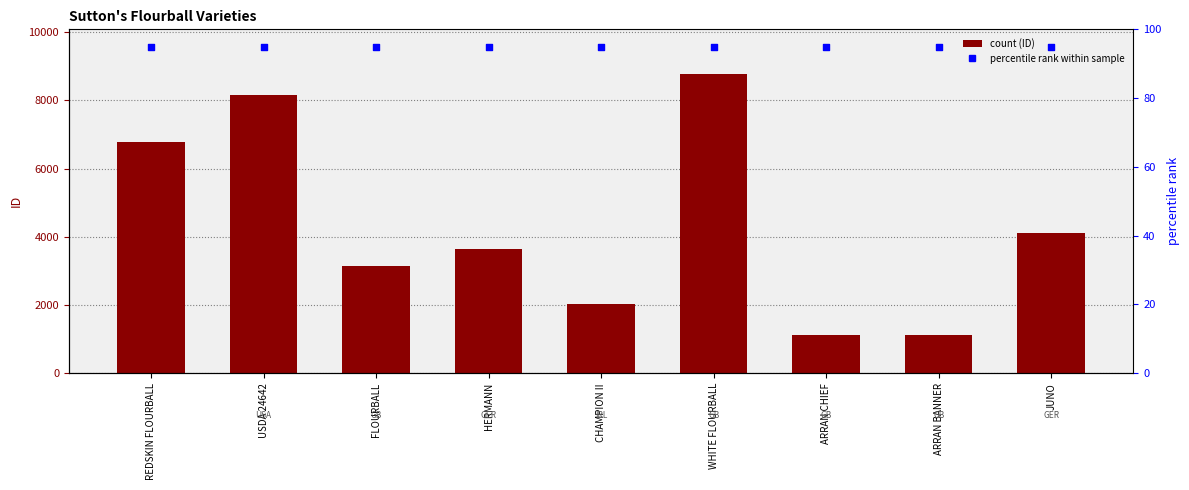

At which category is the sum across all series the highest?

WHITE FLOURBALL